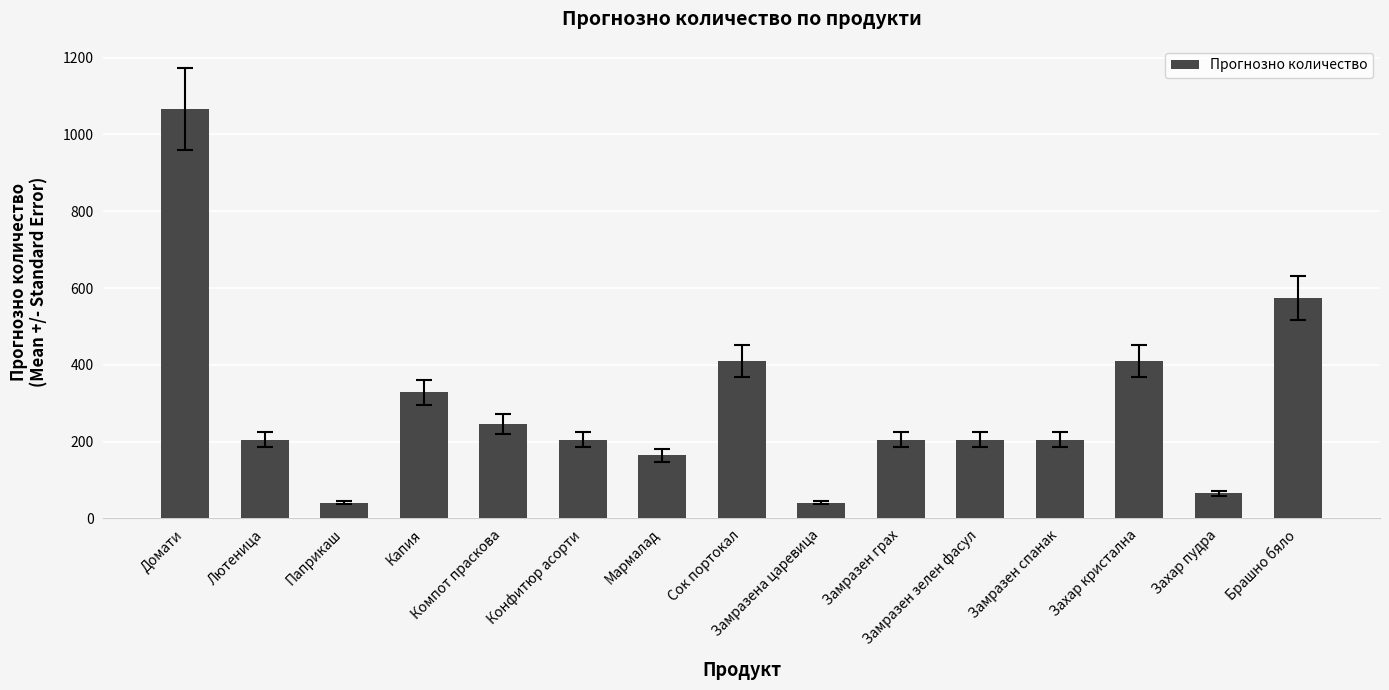

What is the average value?

291